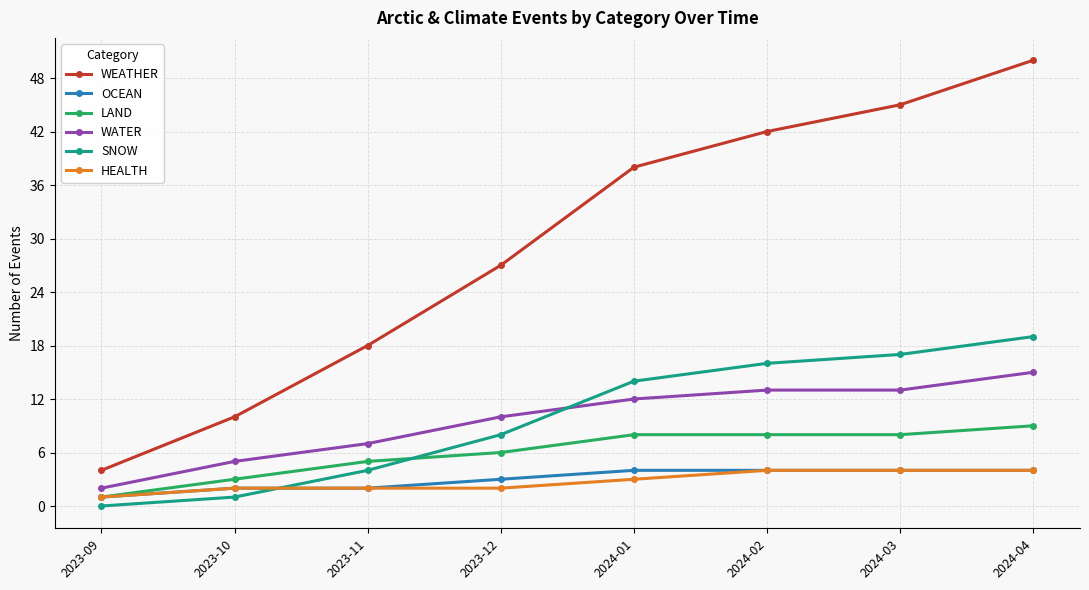

True or false: WATER has more than 2 interior local peaks.

False